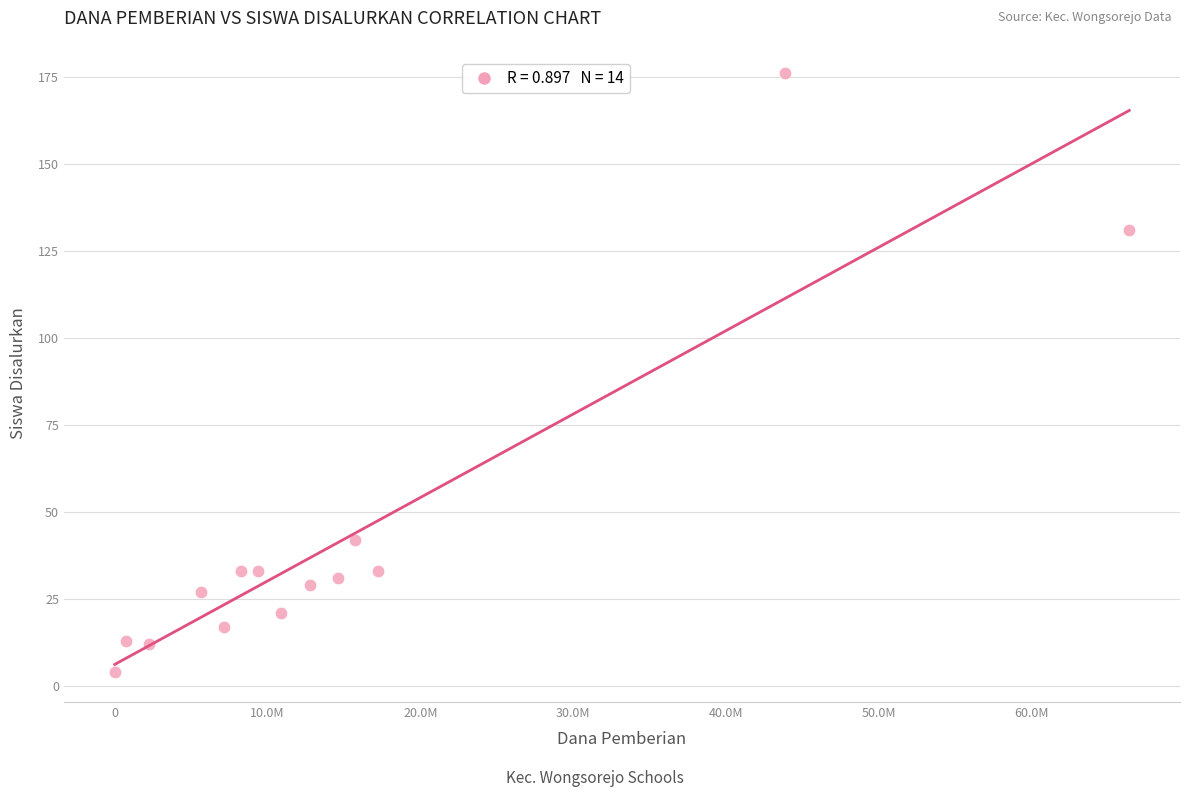

What is the range of Y values (max minus min)?

172